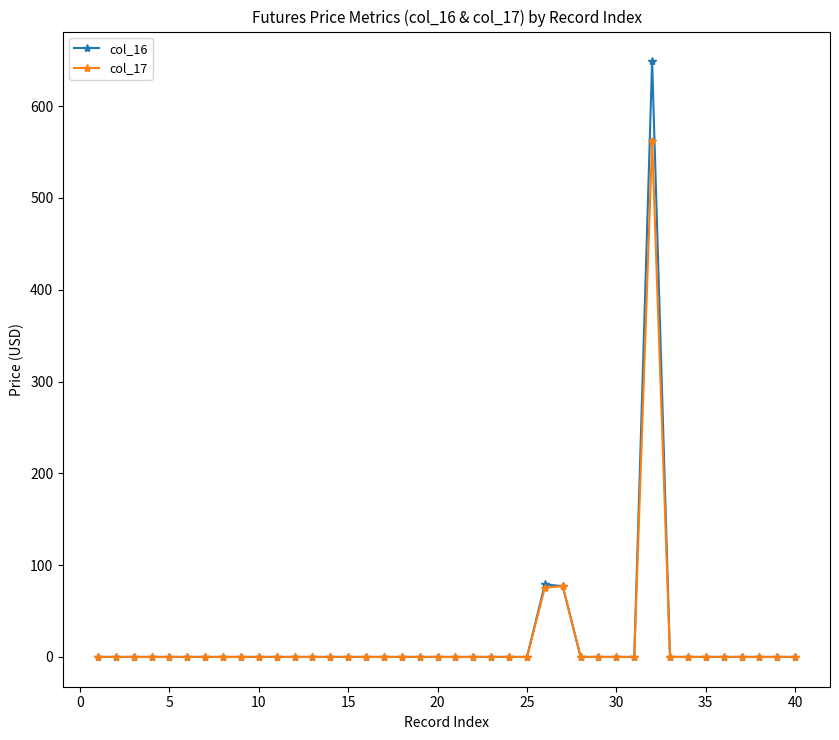

Which series has the largest range (max minus min)?

col_16